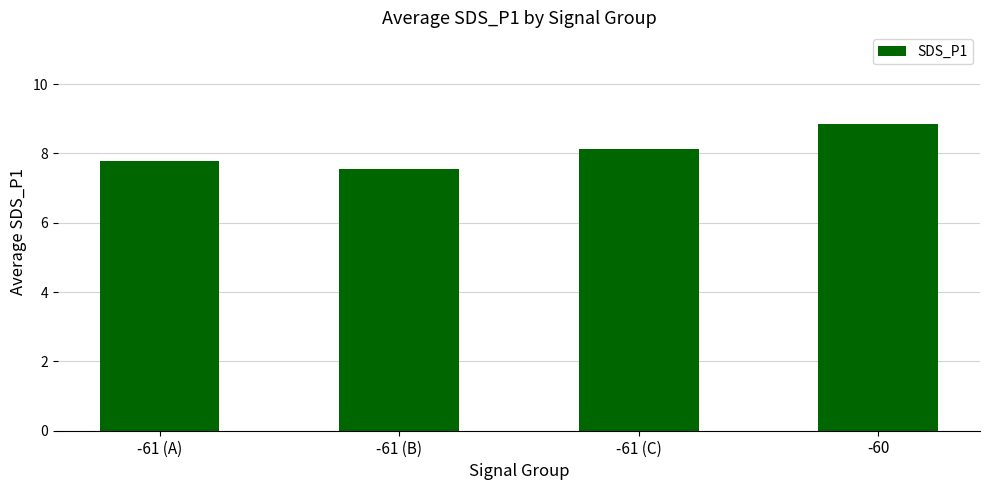

What position from the left is -61 (C)?

3